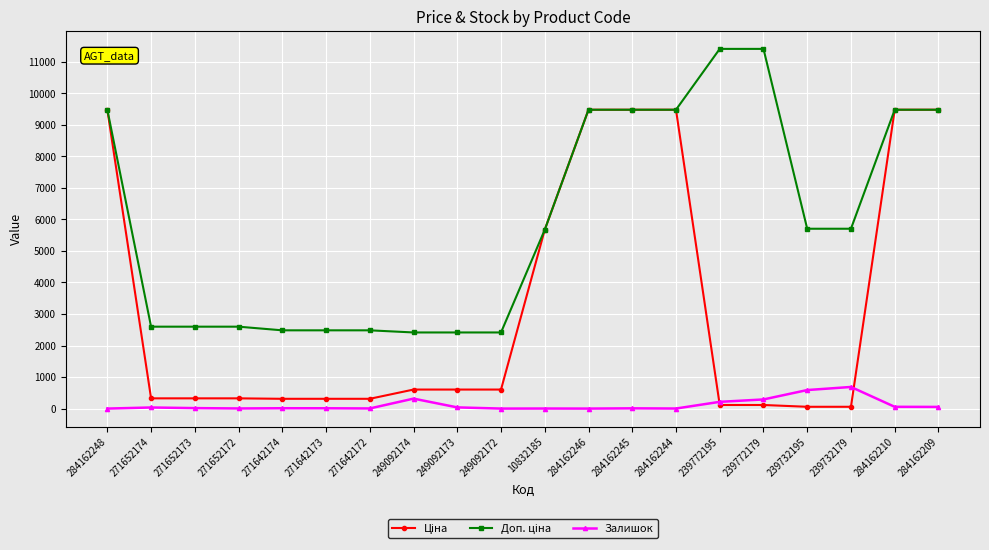

What is the greatest value displayed?

11410.0